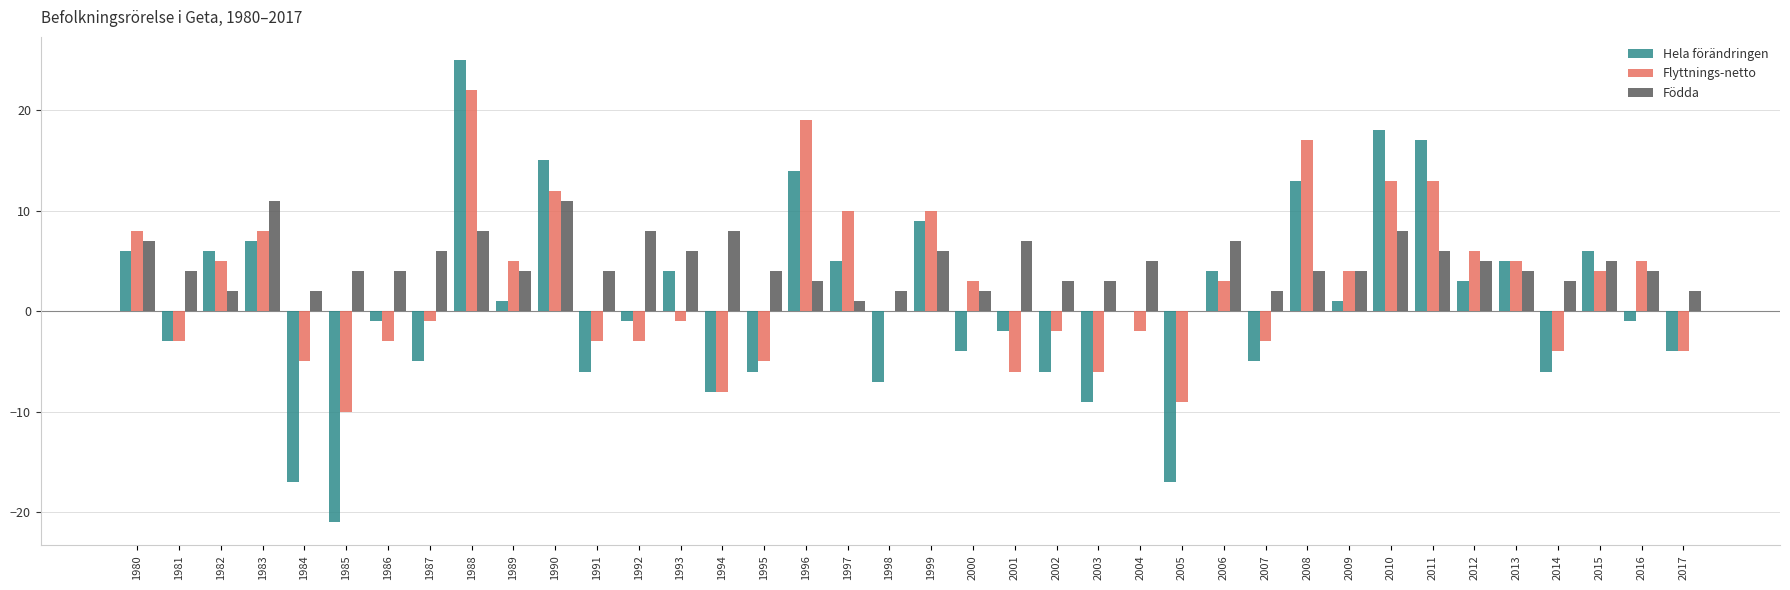

Is the value of Födda at 2003 greater than the value of Flyttnings-netto at 1999?

No